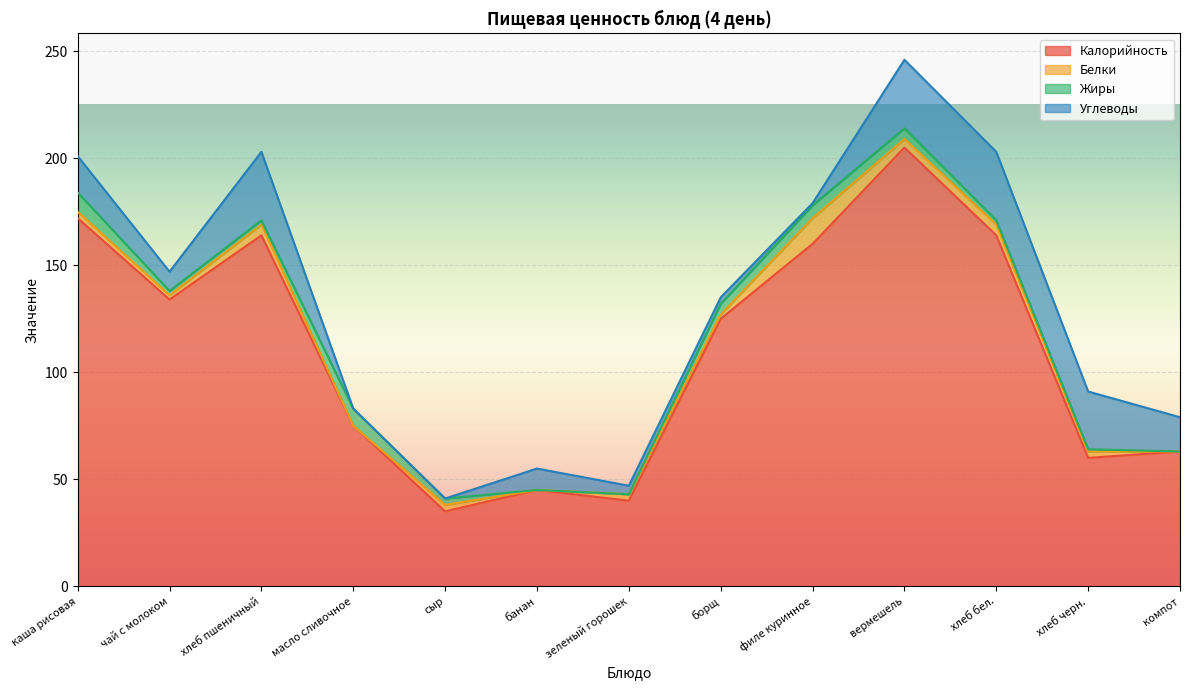

Rank the categories by Калорийность value from lowest to highest.

сыр, зеленый горошек, банан, хлеб черн., компот, масло сливочное, борщ, чай с молоком, филе куринное, хлеб пшеничный, хлеб бел., каша рисовая, вермешель